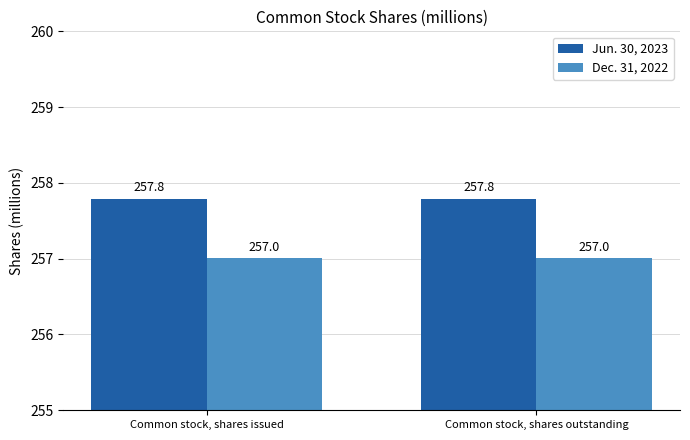

What is the average value of the Jun. 30, 2023 series?

257.8